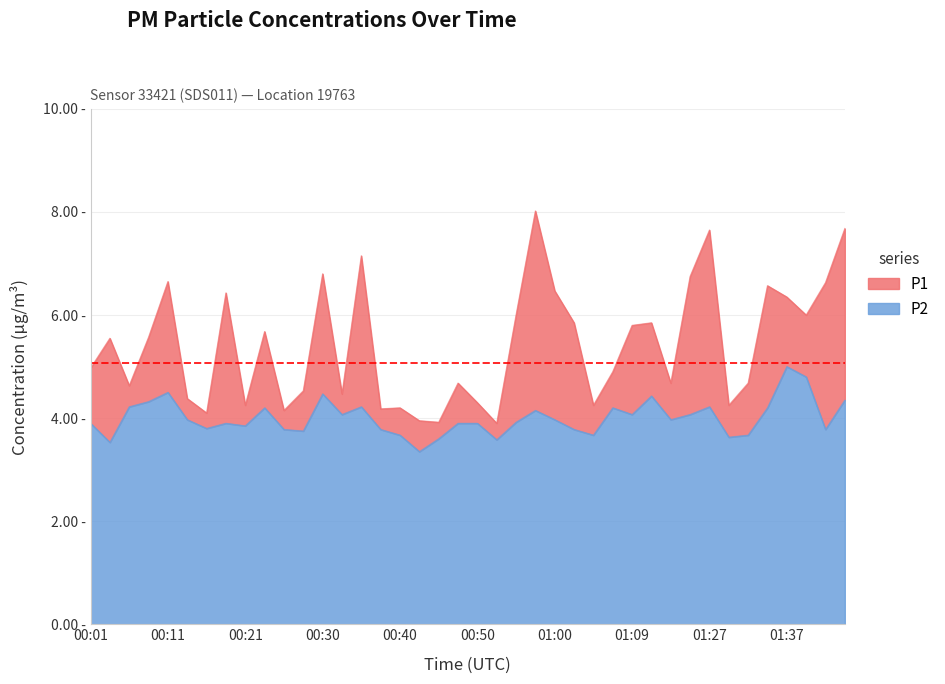

What is the spread (max minus min) of values at 00:25?

0.4